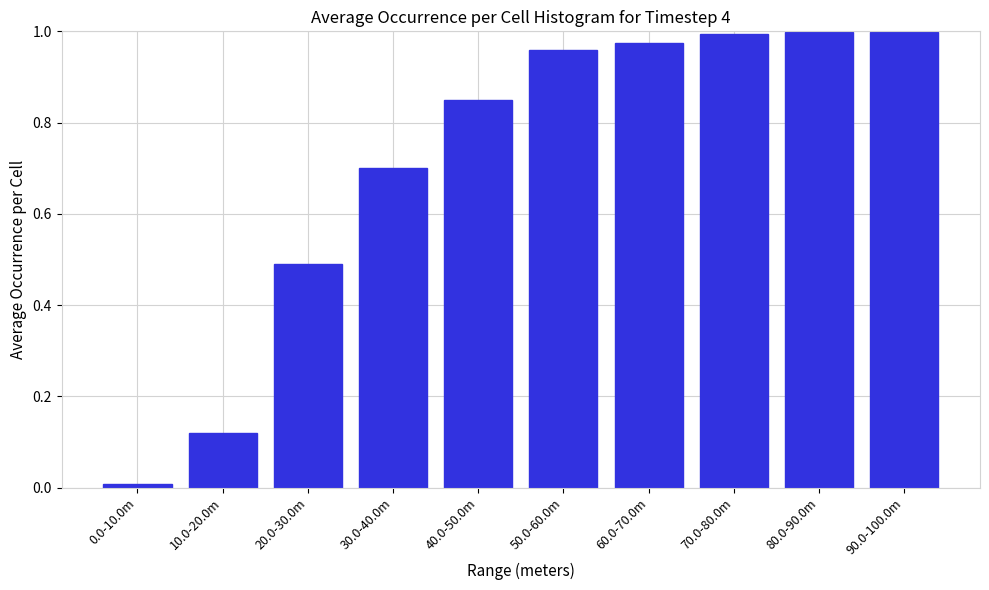

What is the label of the 2nd bar from the right?

80.0-90.0m